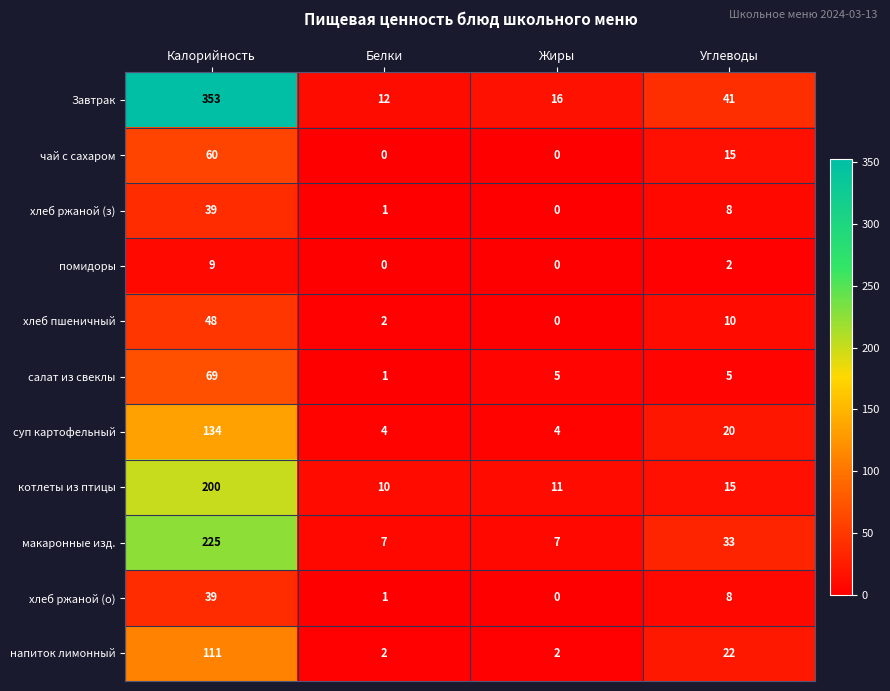

At which label does хлеб пшеничный first exceed 10?

Калорийность